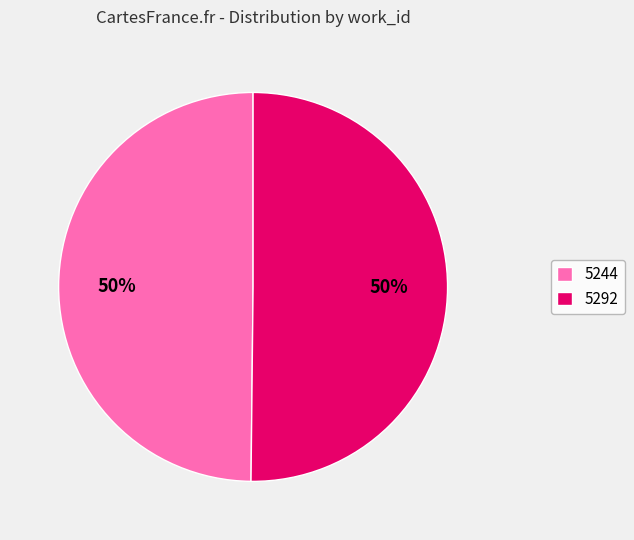

Approximately how many times larger is the value at 5244 compared to 5292?

1.0